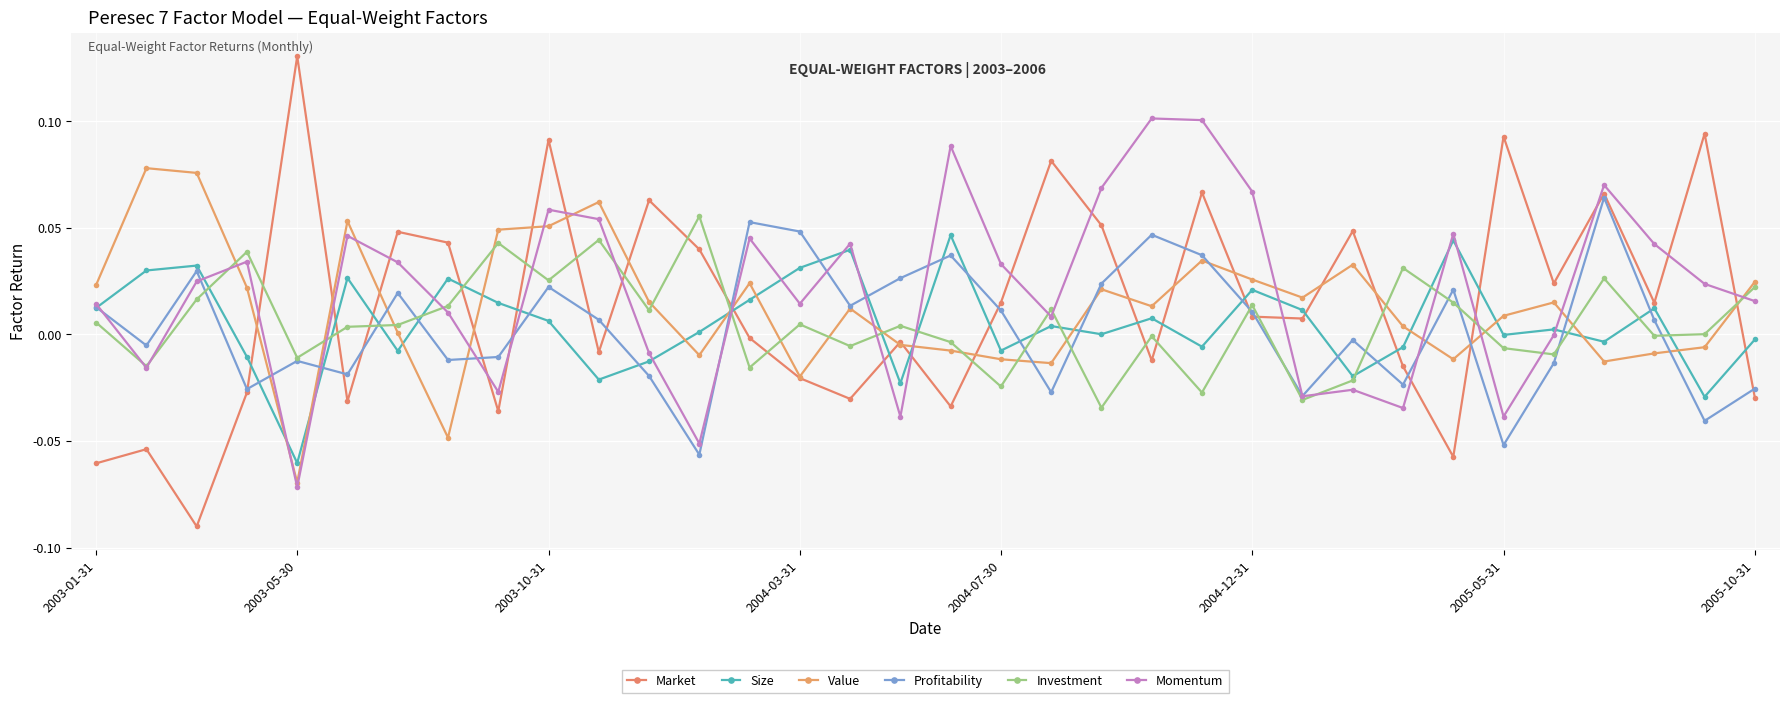

List the labels in order of Size value, largest first.

17, 27, 15, 2003-10-31, 14, 2003-05-30, 2004-12-31, 2005-10-31, 23, 13, 8, 2003-01-31, 31, 24, 21, 9, 19, 29, 12, 20, 28, 33, 30, 22, 26, 18, 2005-05-31, 2004-03-31, 11, 25, 10, 16, 32, 2004-07-30